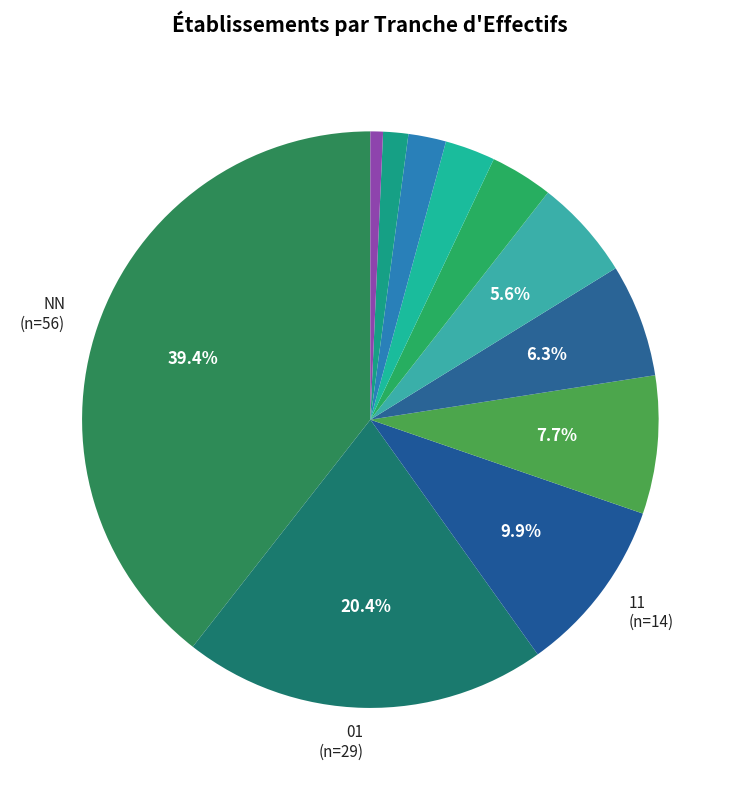

How many segments does this pie chart have?

11